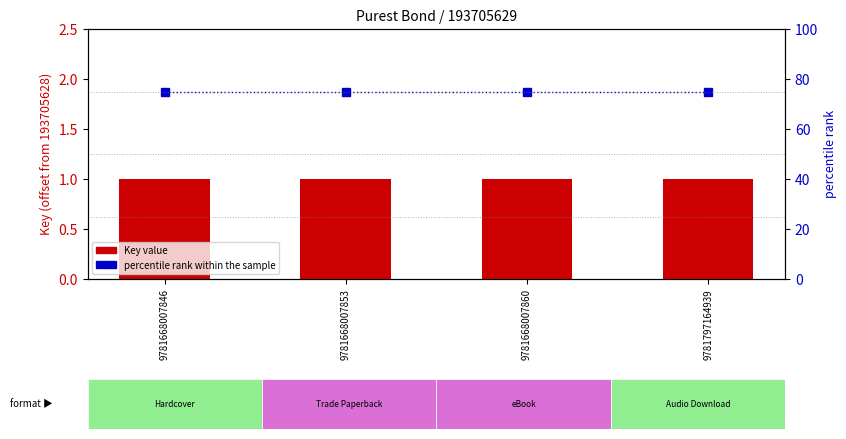

Which series changed the most between 9781668007853 and 9781668007860?

Key (offset)